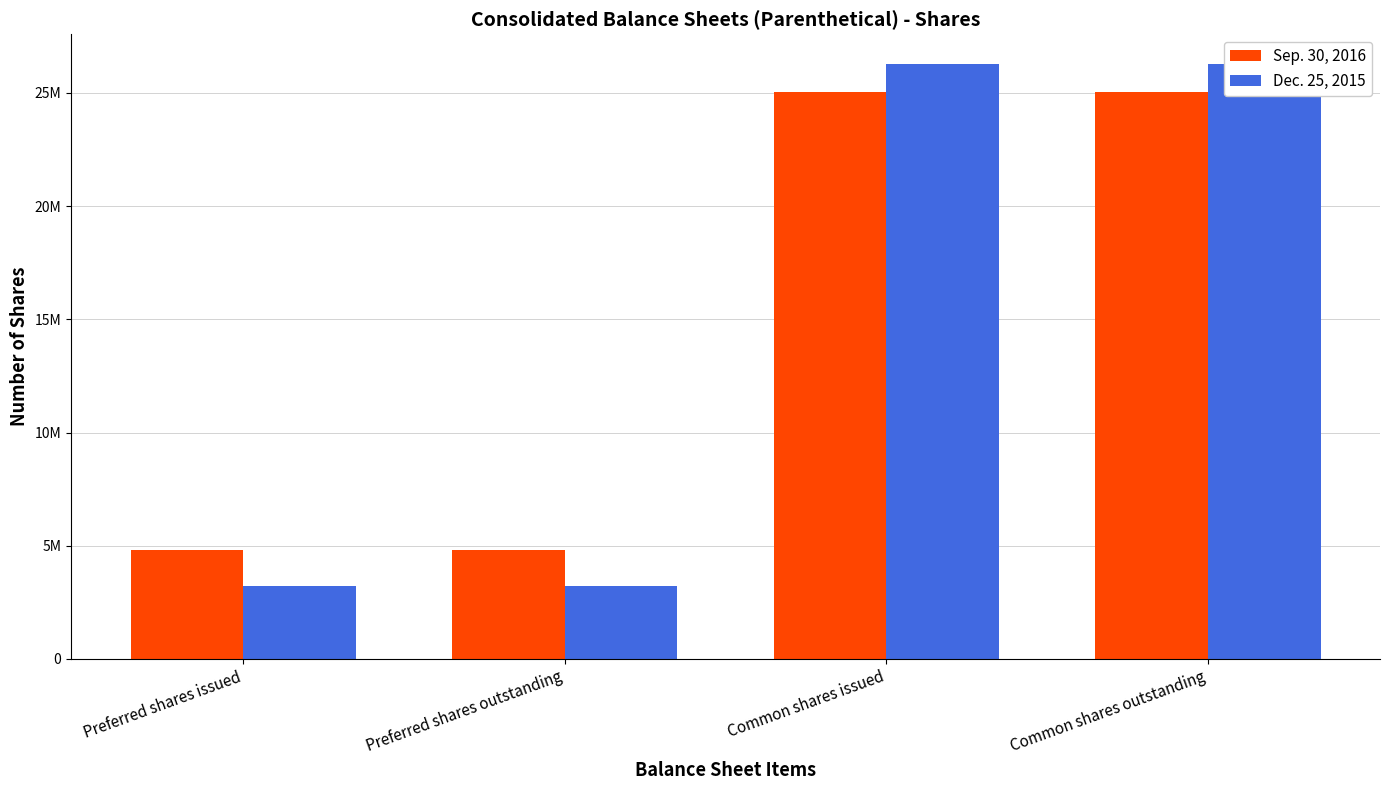

Are the bars grouped side by side (vs. stacked)?

Yes